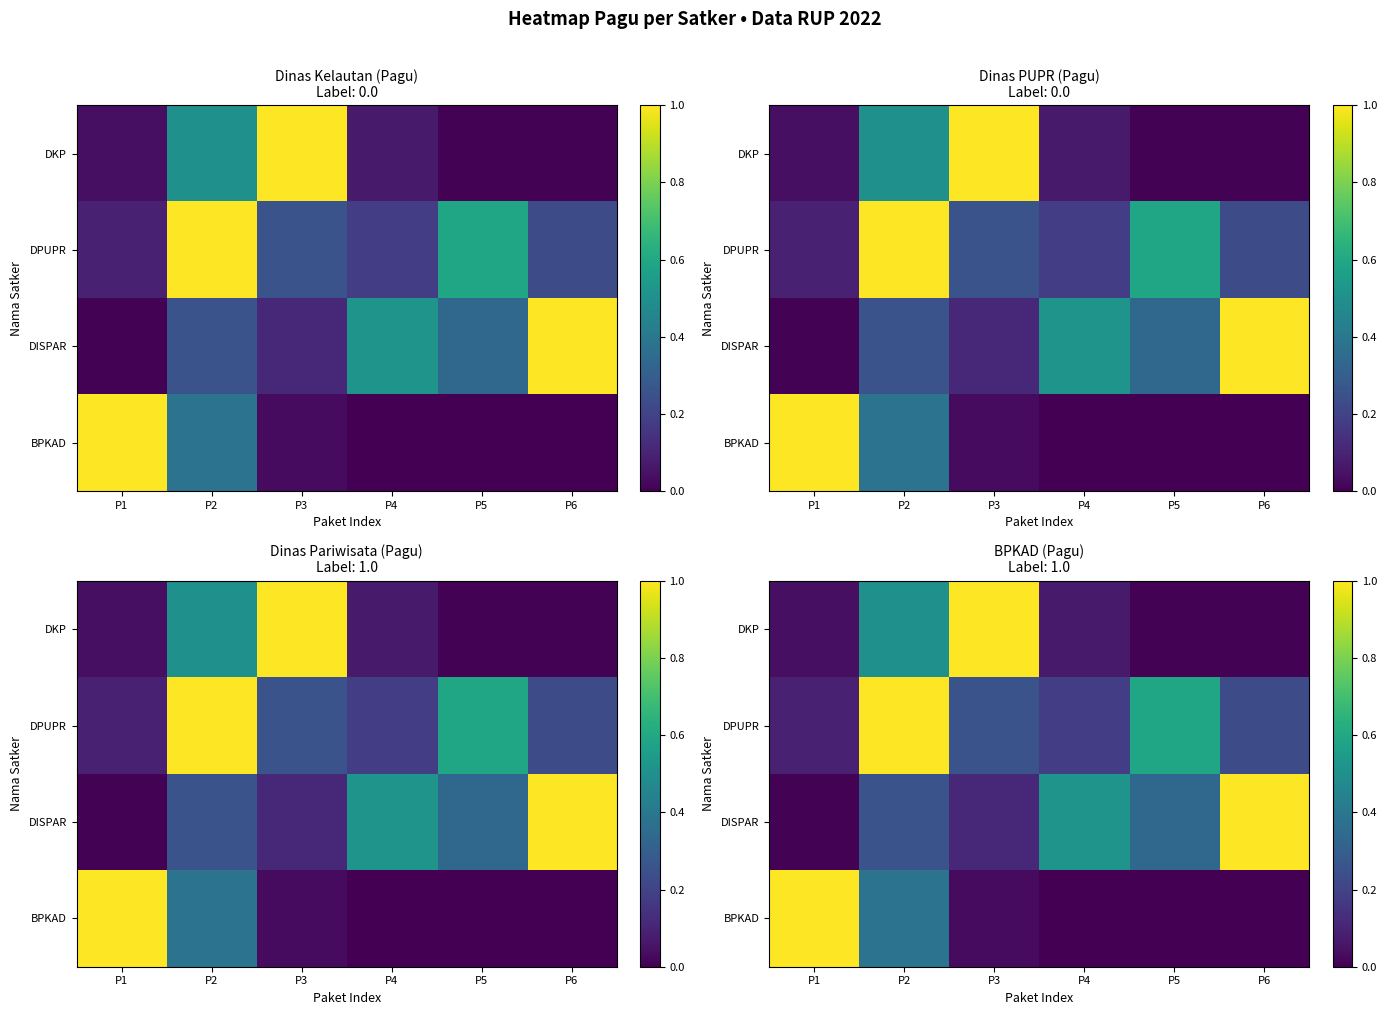

What is the difference between the BPKAD values at P1 and P3?

1.0